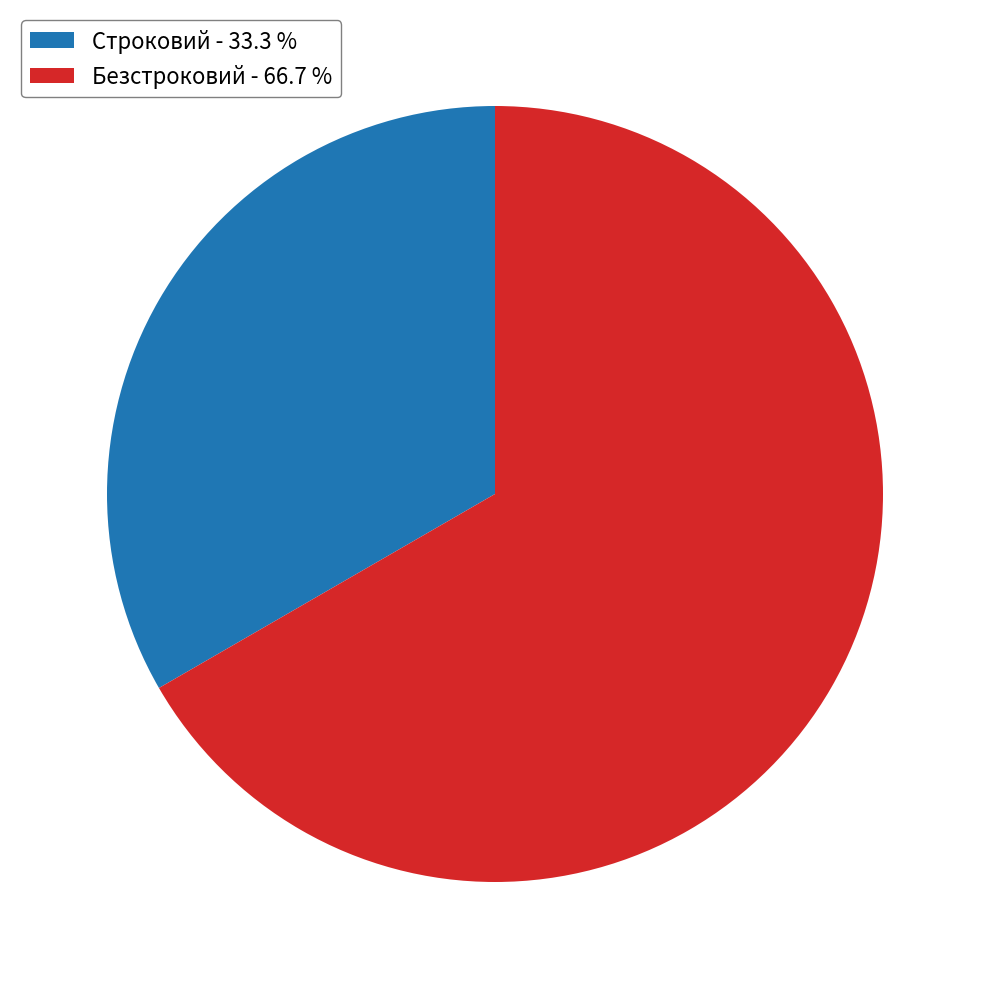

Between Строковий and Безстроковий, which is larger?

Безстроковий